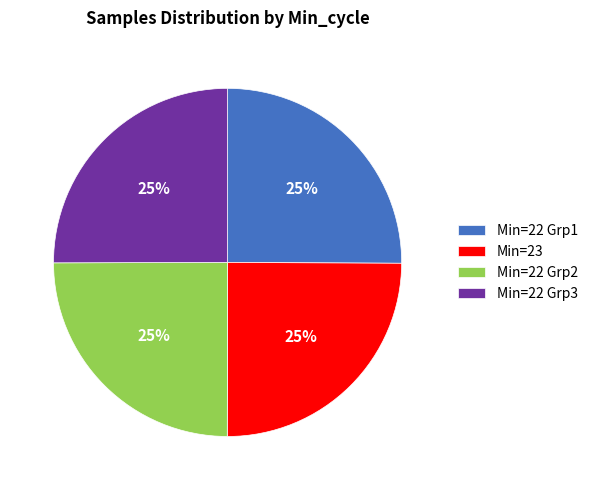

Is there any slice that represents more than half of the pie?

No